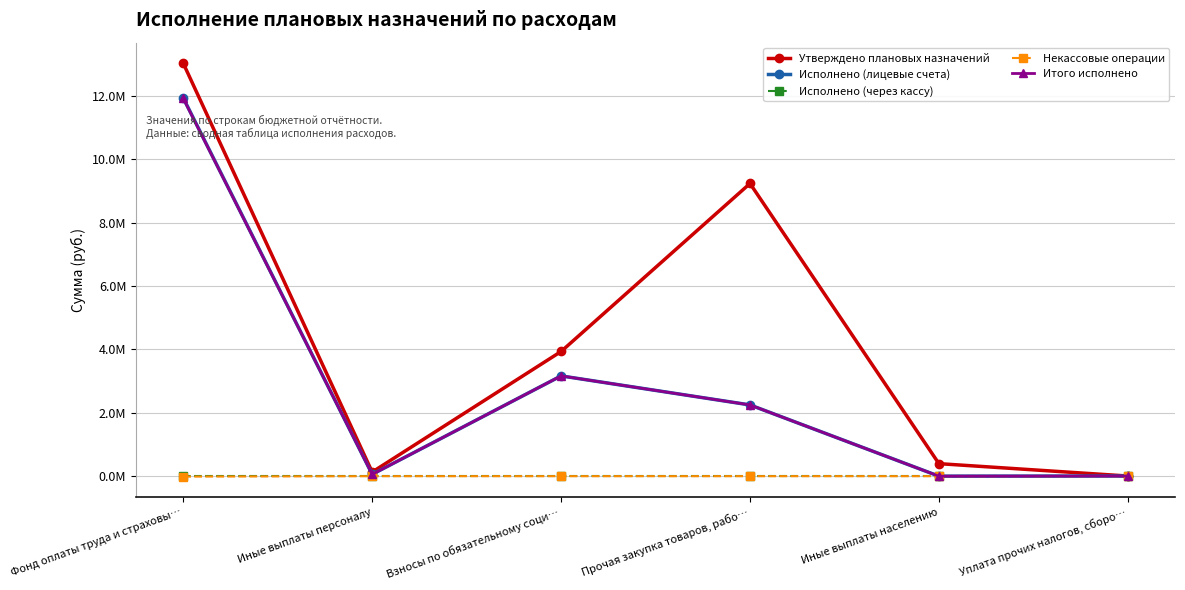

What is the value of the Итого исполнено point at the 3rd from the left?

3162962.0